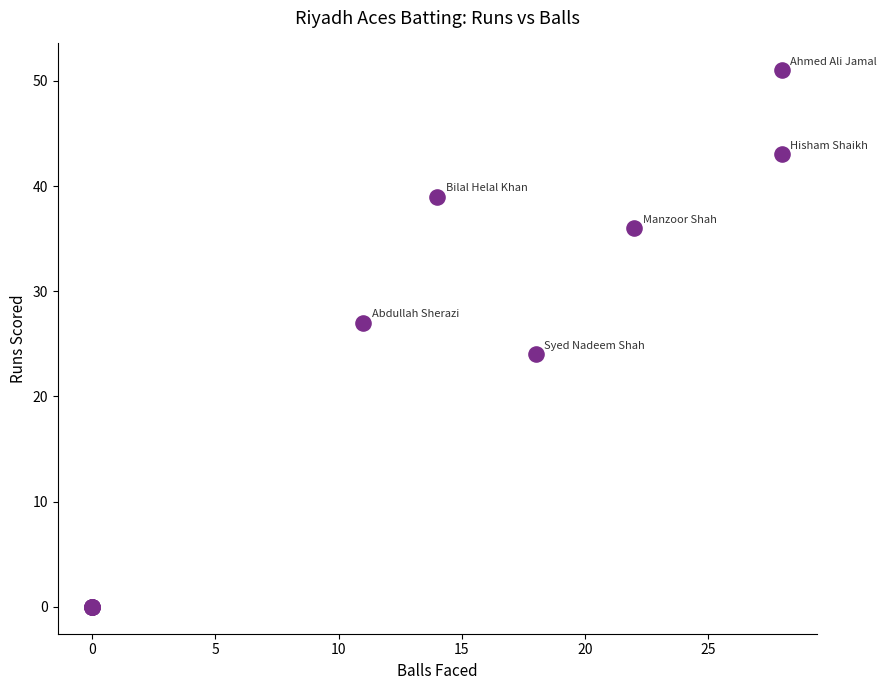

What Y value in the scatter plot is closest to 25?

24